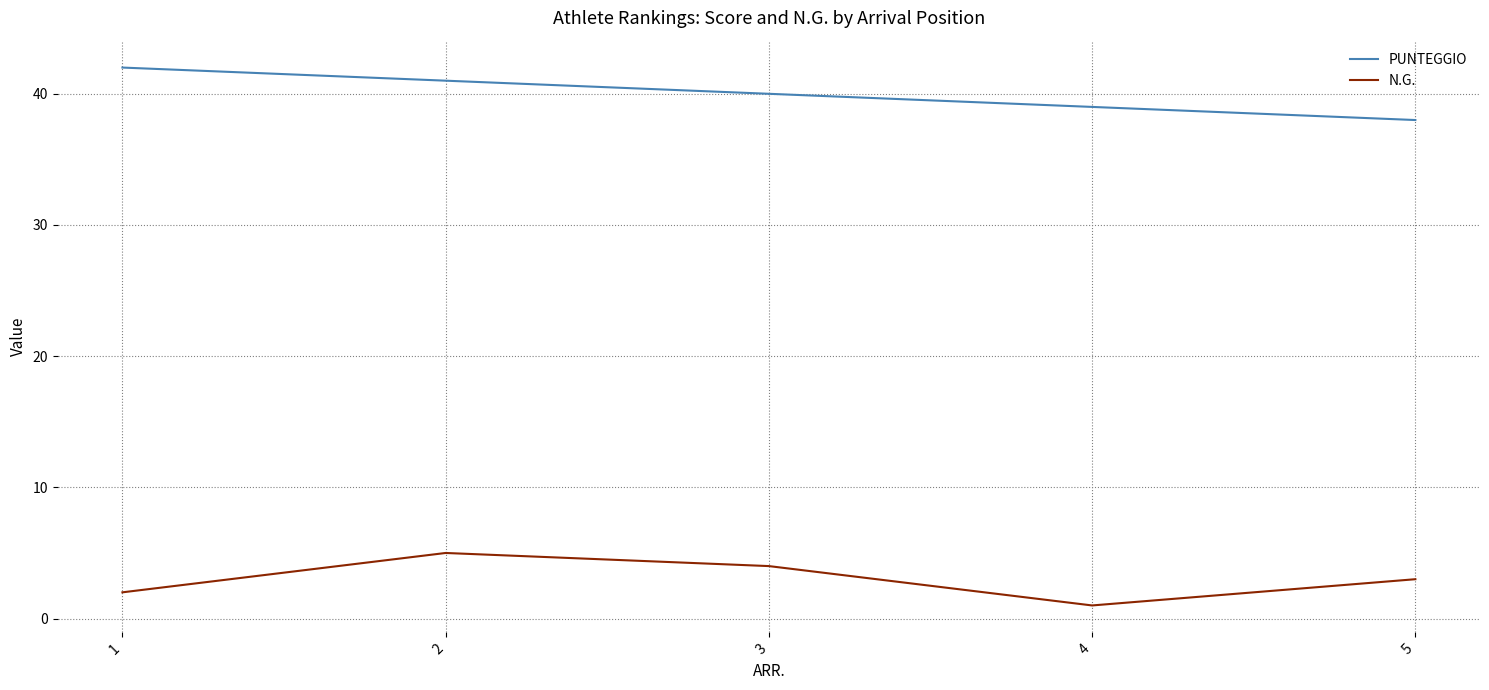

What is the sum of the PUNTEGGIO values at 3 and 5?

78